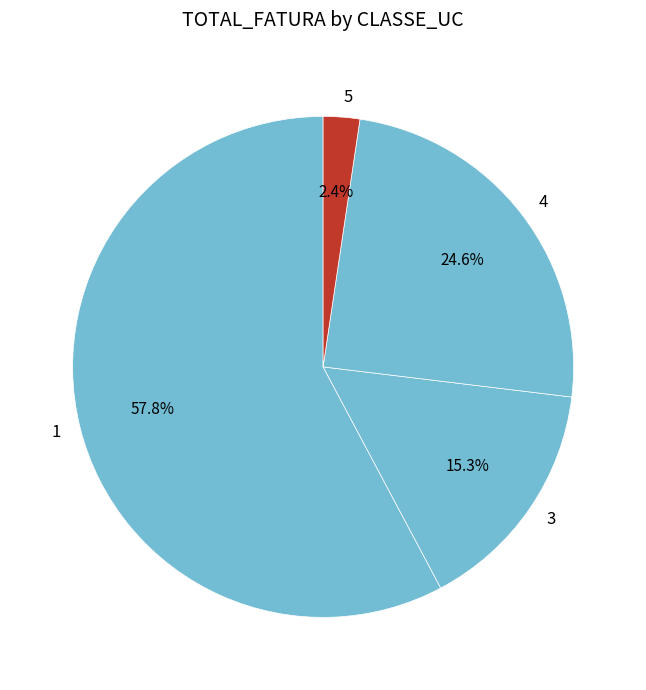

To the nearest percent, what portion does 1 represent?

58%